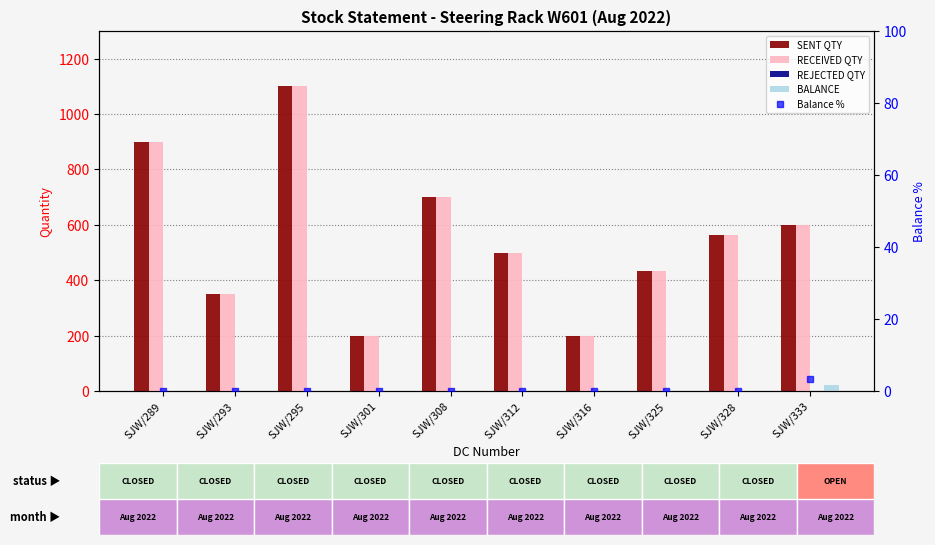

What is the sum of the RECEIVED QTY values at SJW/301 and SJW/325?

635.0